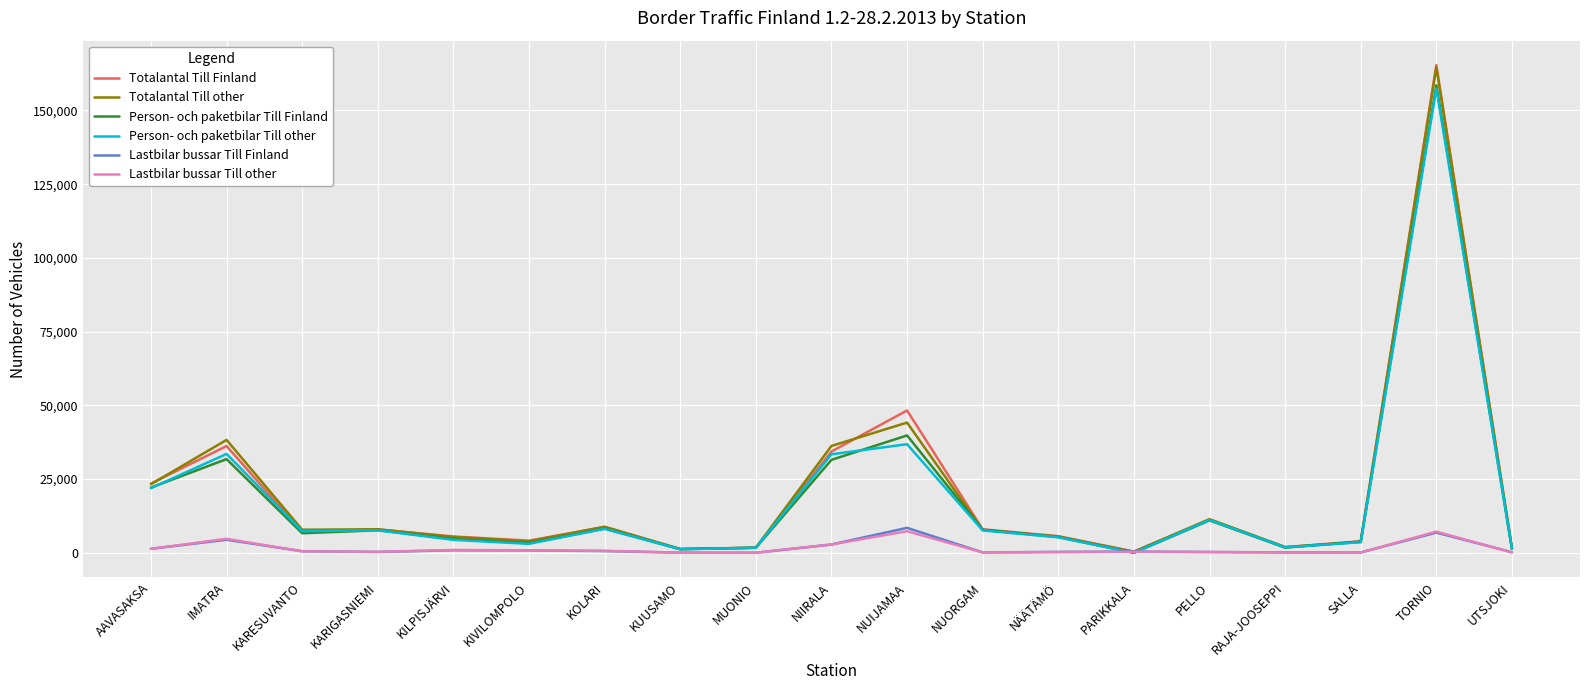

True or false: Person- och paketbilar Till Finland has more than 0 points higher than both neighbors.

True